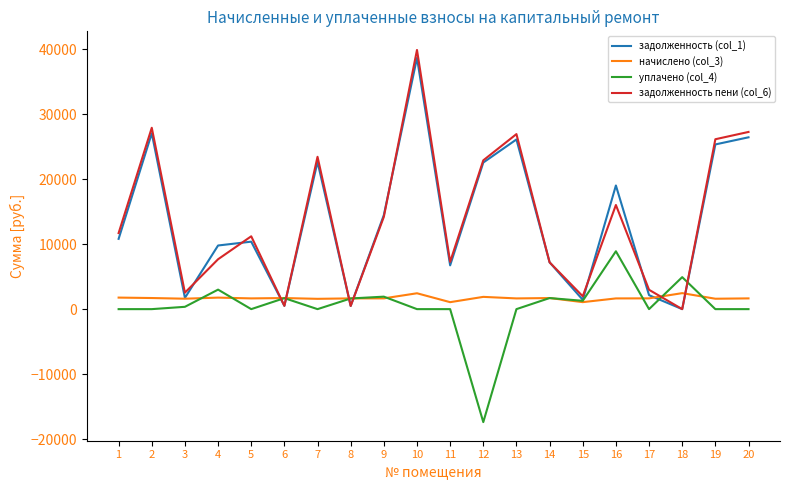

How many lines are shown in the chart?

4